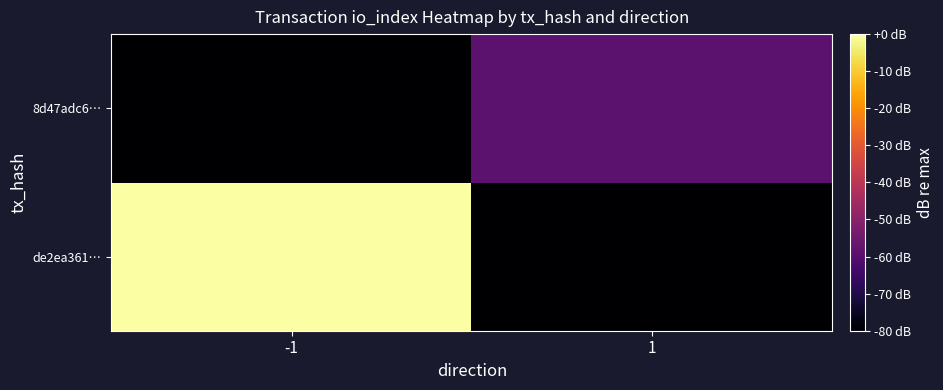

What is the difference between the highest and lowest values at 1?

66.0